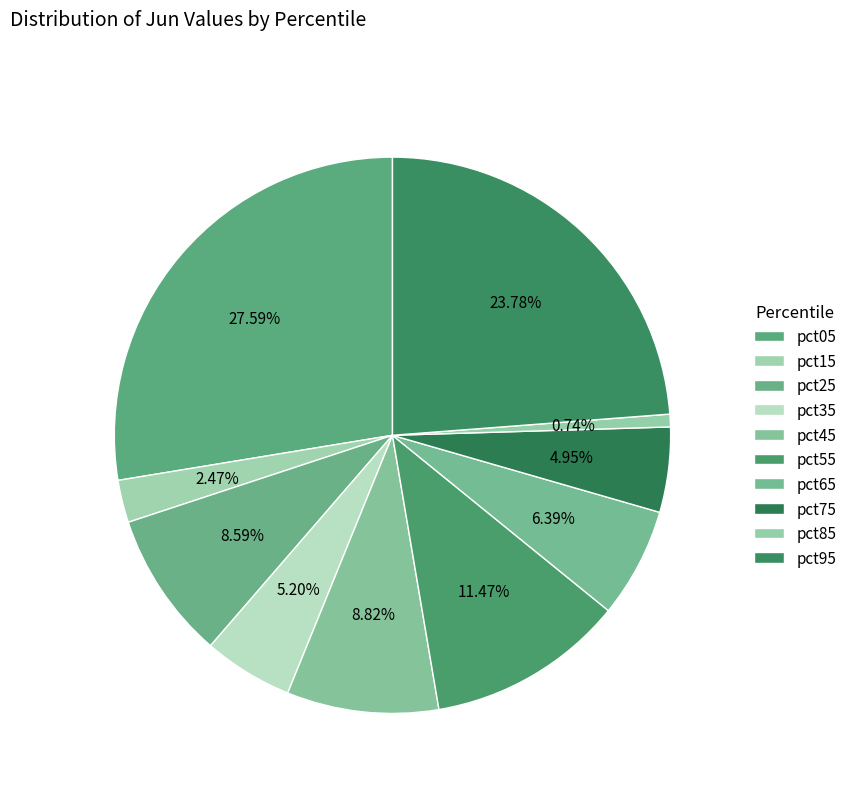

Does any single category account for the majority?

No